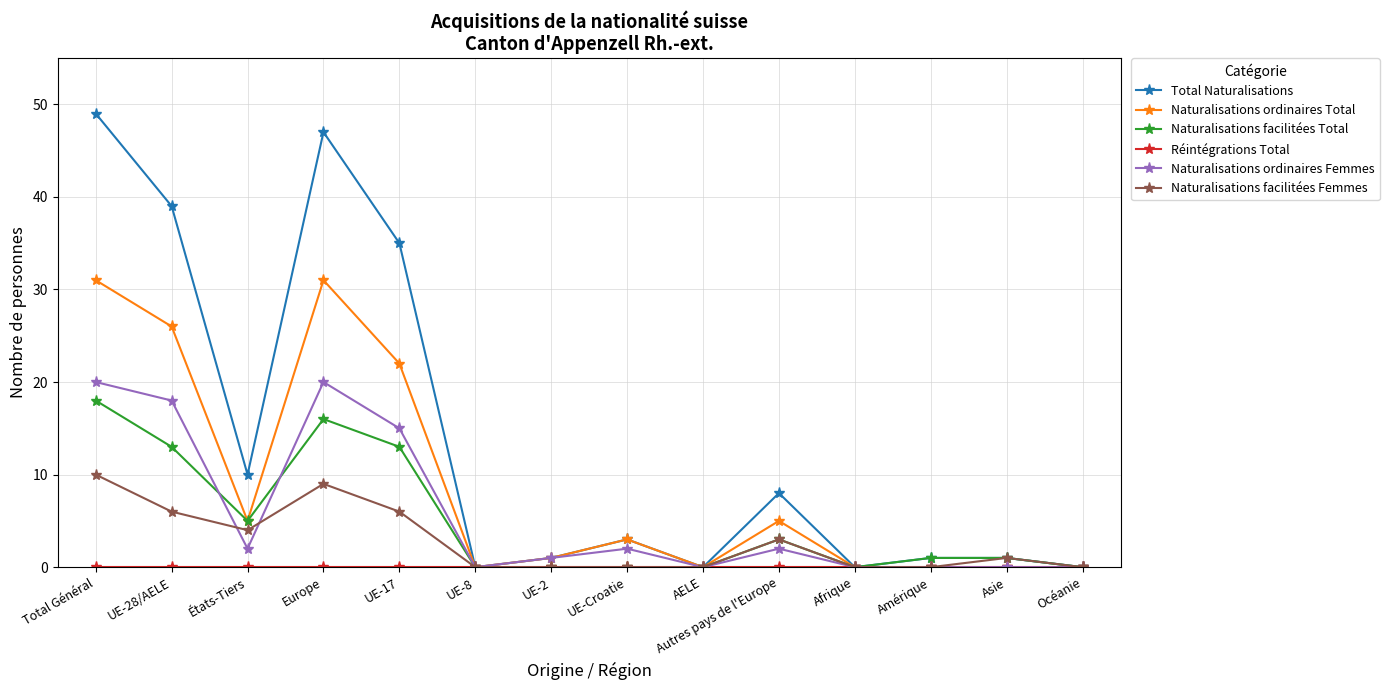

At which category does Naturalisations facilitées Total reach its first local peak?

Europe